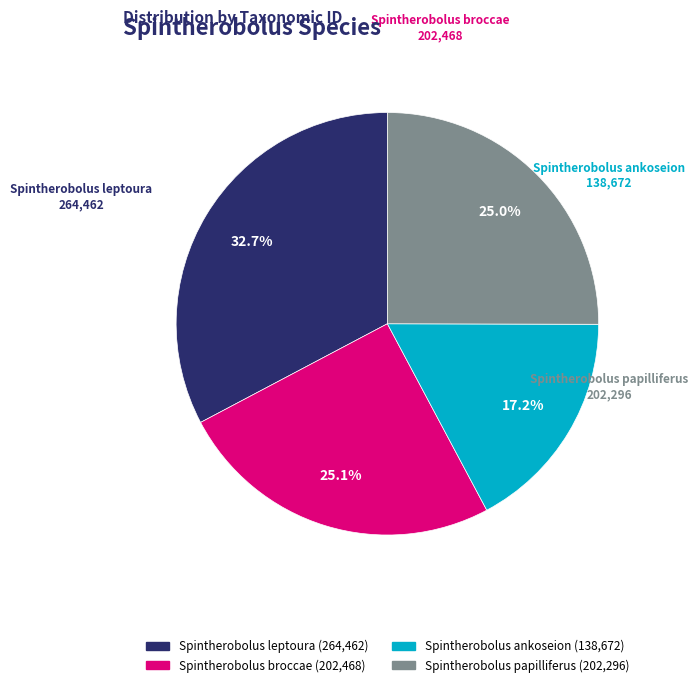

To the nearest percent, what percentage of the pie is Spintherobolus leptoura?

33%